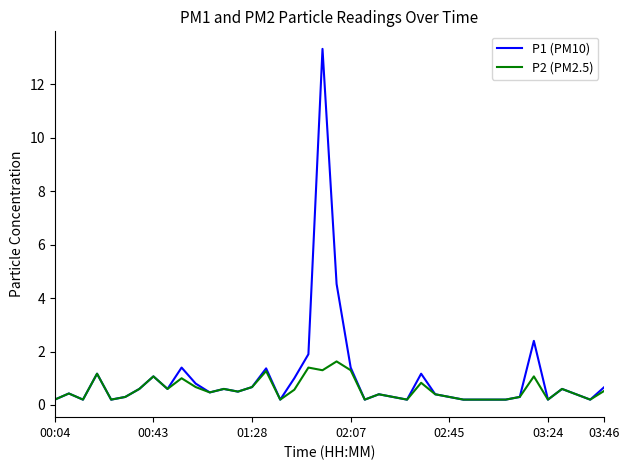

Which series has the widest spread of values?

P1 (PM10)